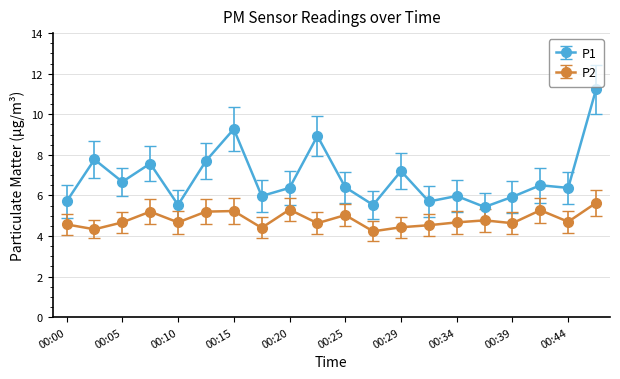

What is the difference between the maximum and second lowest values in the P1 series?

5.7